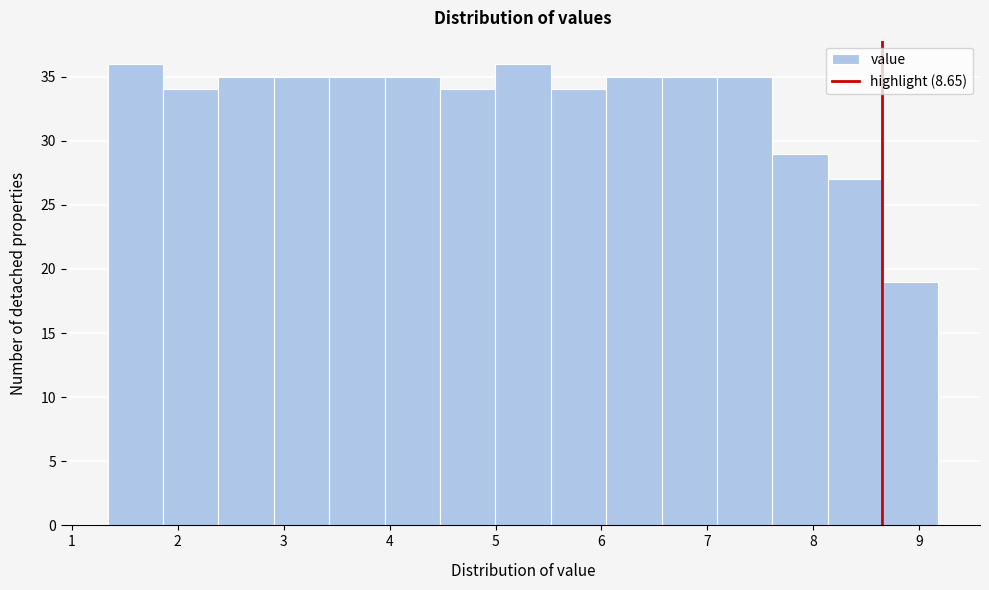

Reading left to right, transcribe this chart: for each bar, give the range it covers on the x-axis and its height. Neither the bar edges nor the heights are printed on the chart, so give them approximately, as read against the axes.

1.3 to 1.9: 36
1.9 to 2.4: 34
2.4 to 2.9: 35
2.9 to 3.4: 35
3.4 to 4.0: 35
4.0 to 4.5: 35
4.5 to 5.0: 34
5.0 to 5.5: 36
5.5 to 6.0: 34
6.0 to 6.6: 35
6.6 to 7.1: 35
7.1 to 7.6: 35
7.6 to 8.1: 29
8.1 to 8.7: 27
8.7 to 9.2: 19